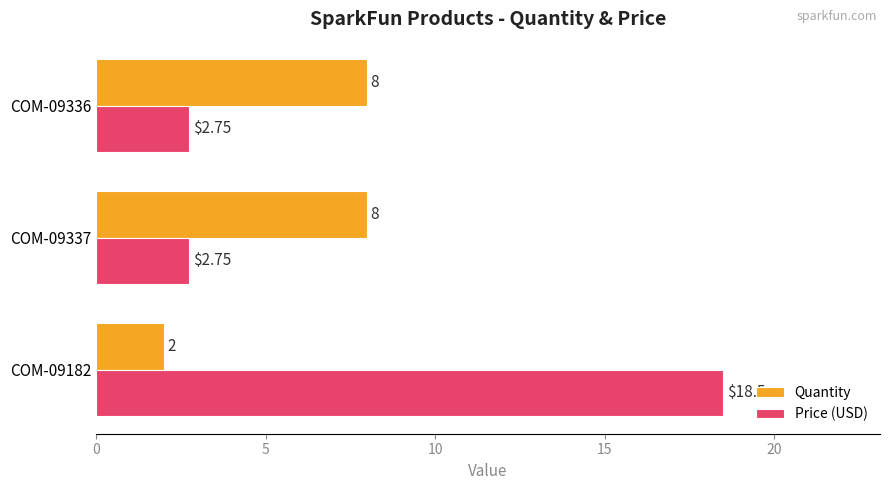

List the series in order of their overall mean, lowest first.

Quantity, Price (USD)